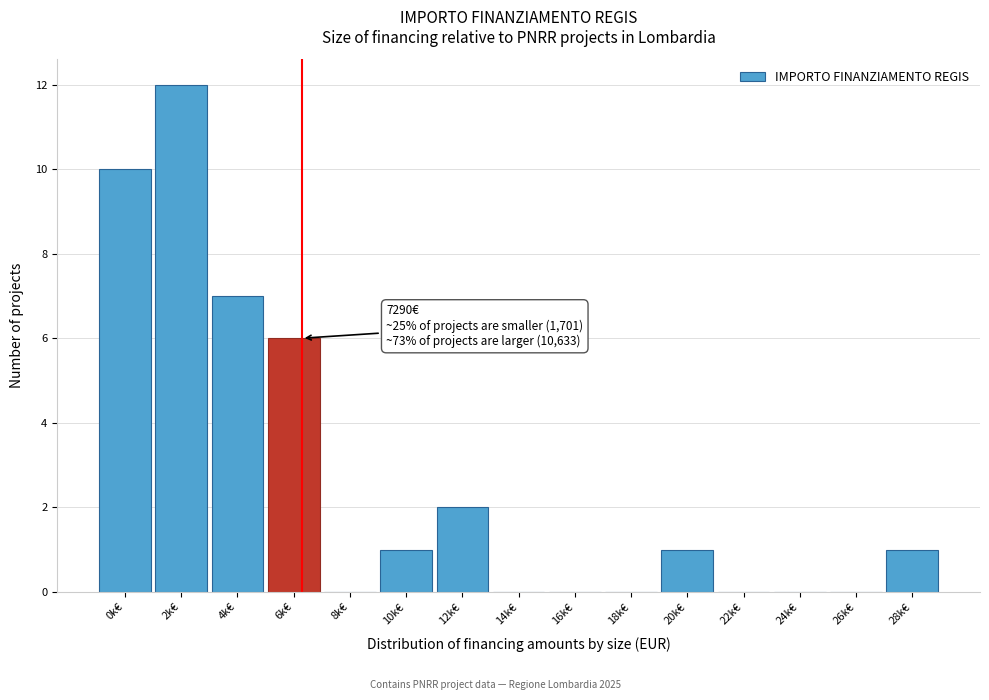

Reading right to left, extract all data points from this chart.

28k€=1	26k€=0	24k€=0	22k€=0	20k€=1	18k€=0	16k€=0	14k€=0	12k€=2	10k€=1	8k€=0	6k€=6	4k€=7	2k€=12	0k€=10